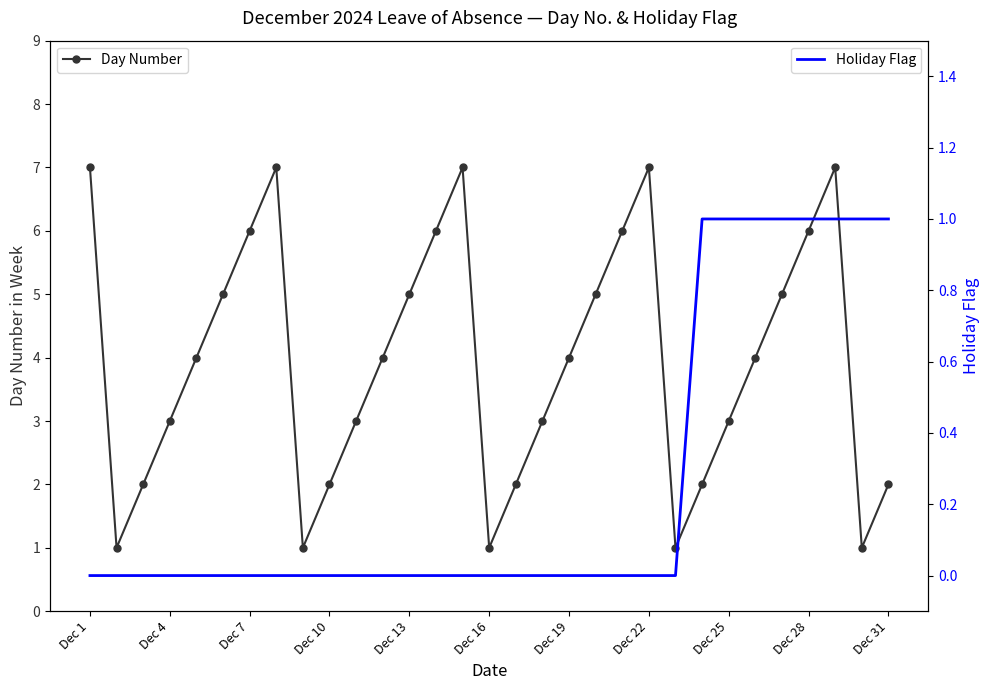

The Day Number series shows 2 at Dec 31. True or false?

True